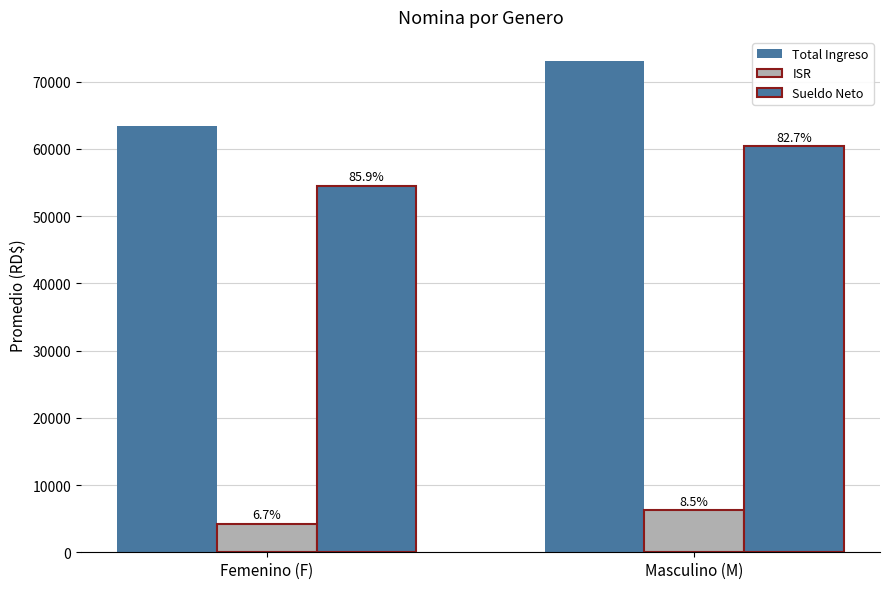

Does the chart contain any negative values?

No